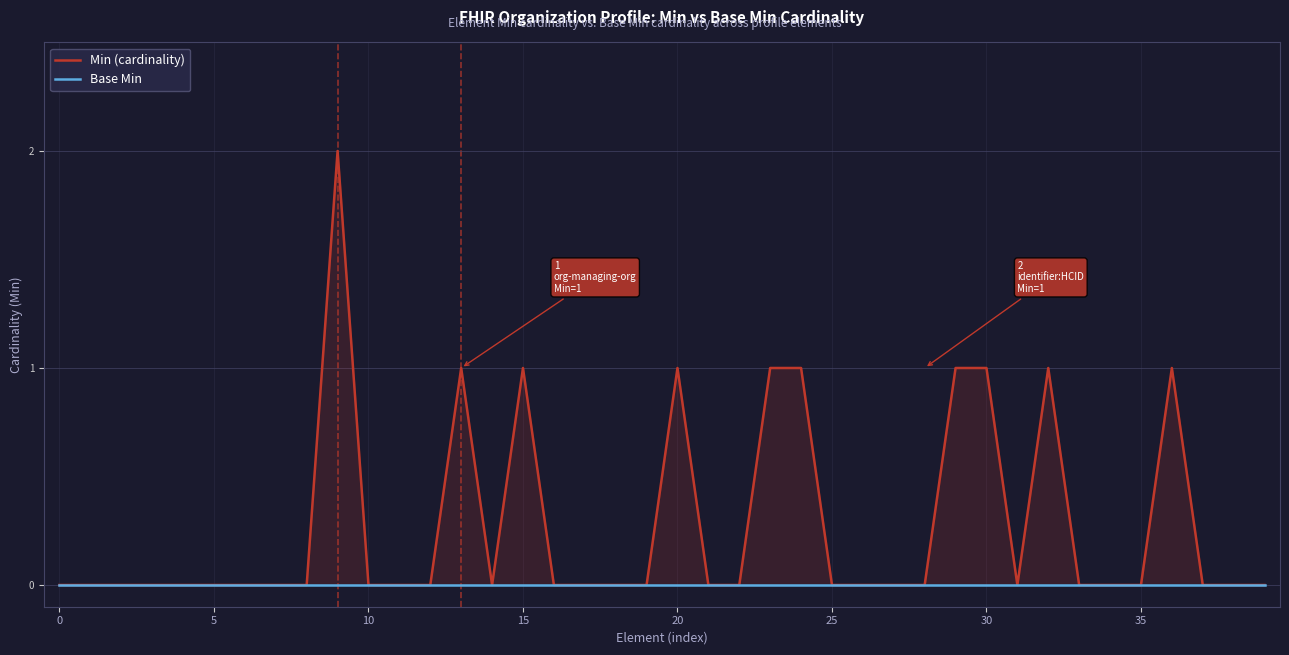

How many lines are shown in the chart?

2